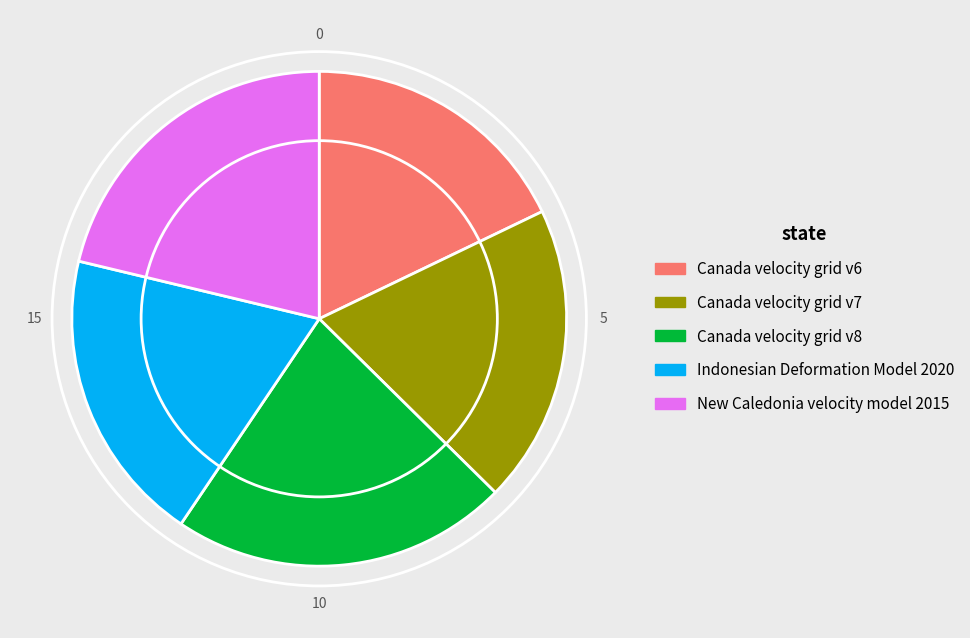

What is the ratio of the value at Canada velocity grid v7 to the value at Indonesian Deformation Model 2020?

1.0